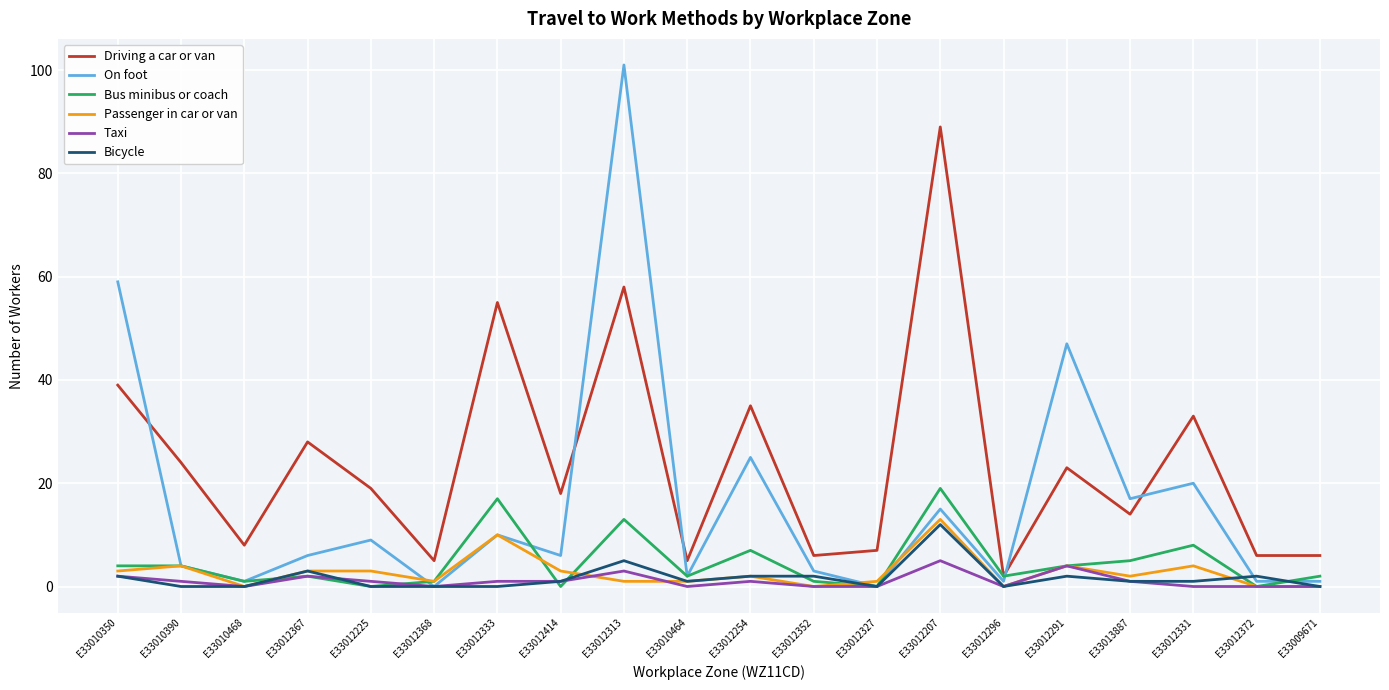

Reading left to right, extract all data points from this chart.

Driving a car or van: E33010350=39	E33010390=24	E33010468=8	E33012367=28	E33012225=19	E33012368=5	E33012333=55	E33012414=18	E33012313=58	E33010464=5	E33012254=35	E33012352=6	E33012327=7	E33012207=89	E33012296=2	E33012291=23	E33013887=14	E33012331=33	E33012372=6	E33009671=6
On foot: E33010350=59	E33010390=4	E33010468=1	E33012367=6	E33012225=9	E33012368=0	E33012333=10	E33012414=6	E33012313=101	E33010464=2	E33012254=25	E33012352=3	E33012327=0	E33012207=15	E33012296=1	E33012291=47	E33013887=17	E33012331=20	E33012372=1	E33009671=1
Bus minibus or coach: E33010350=4	E33010390=4	E33010468=1	E33012367=2	E33012225=0	E33012368=1	E33012333=17	E33012414=0	E33012313=13	E33010464=2	E33012254=7	E33012352=1	E33012327=0	E33012207=19	E33012296=2	E33012291=4	E33013887=5	E33012331=8	E33012372=0	E33009671=2
Passenger in car or van: E33010350=3	E33010390=4	E33010468=0	E33012367=3	E33012225=3	E33012368=1	E33012333=10	E33012414=3	E33012313=1	E33010464=1	E33012254=2	E33012352=0	E33012327=1	E33012207=13	E33012296=0	E33012291=4	E33013887=2	E33012331=4	E33012372=0	E33009671=0
Taxi: E33010350=2	E33010390=1	E33010468=0	E33012367=2	E33012225=1	E33012368=0	E33012333=1	E33012414=1	E33012313=3	E33010464=0	E33012254=1	E33012352=0	E33012327=0	E33012207=5	E33012296=0	E33012291=4	E33013887=1	E33012331=0	E33012372=0	E33009671=0
Bicycle: E33010350=2	E33010390=0	E33010468=0	E33012367=3	E33012225=0	E33012368=0	E33012333=0	E33012414=1	E33012313=5	E33010464=1	E33012254=2	E33012352=2	E33012327=0	E33012207=12	E33012296=0	E33012291=2	E33013887=1	E33012331=1	E33012372=2	E33009671=0